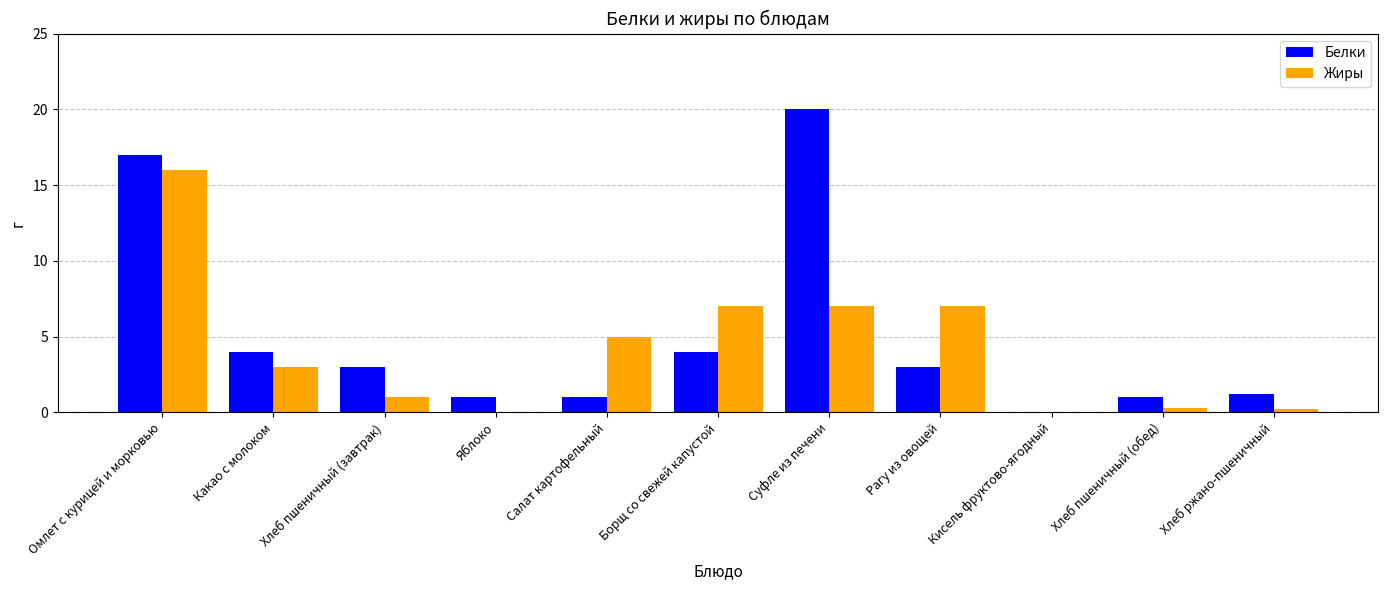

How many values in Белки are above zero?

10